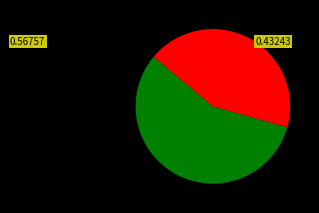

Count the number of slices in the pie.

2